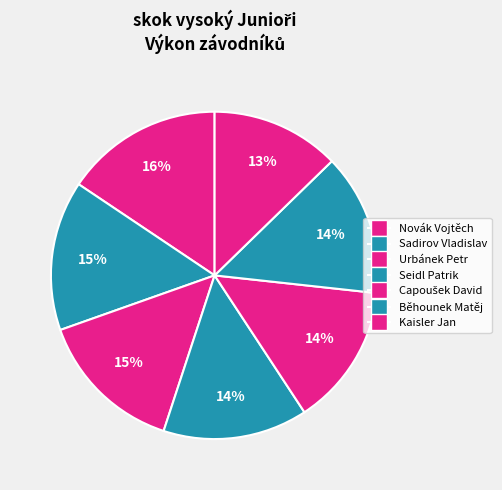

Which has a higher value, Urbánek Petr or Sadirov Vladislav?

Sadirov Vladislav